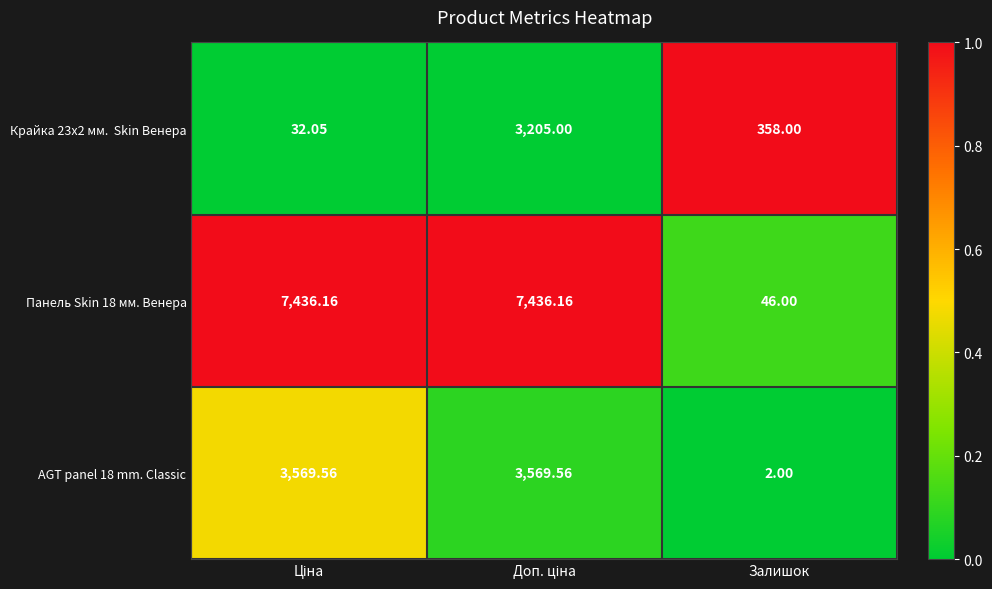

What is the maximum value shown in the chart?

7436.2